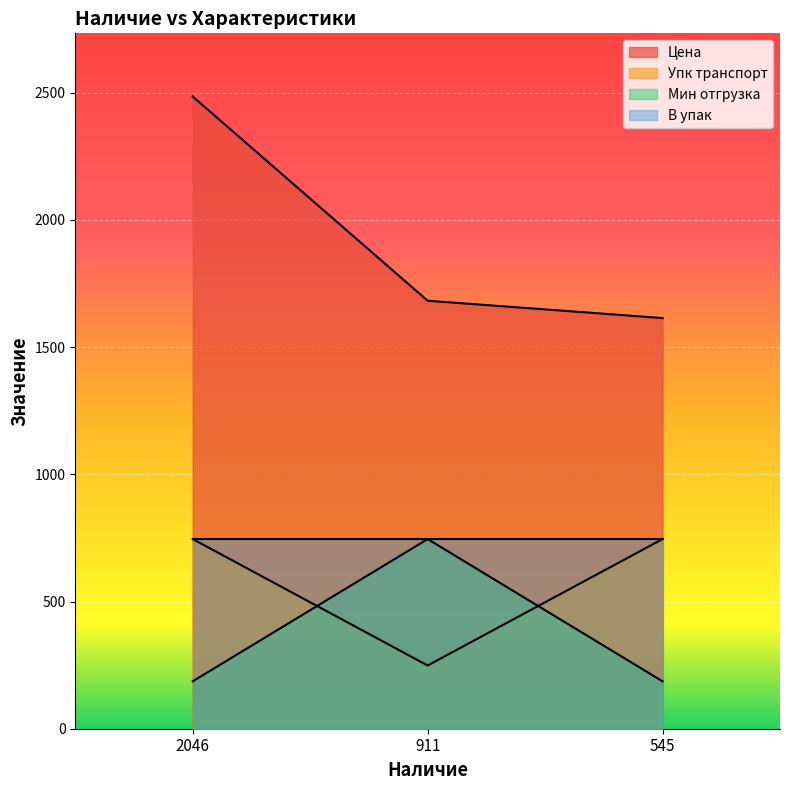

What is the difference between the highest and lowest values at 2046?

2298.6